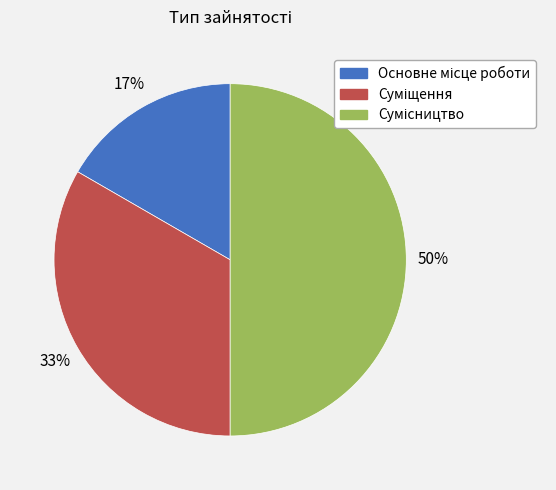

To the nearest percent, what is the average slice percentage?

33%